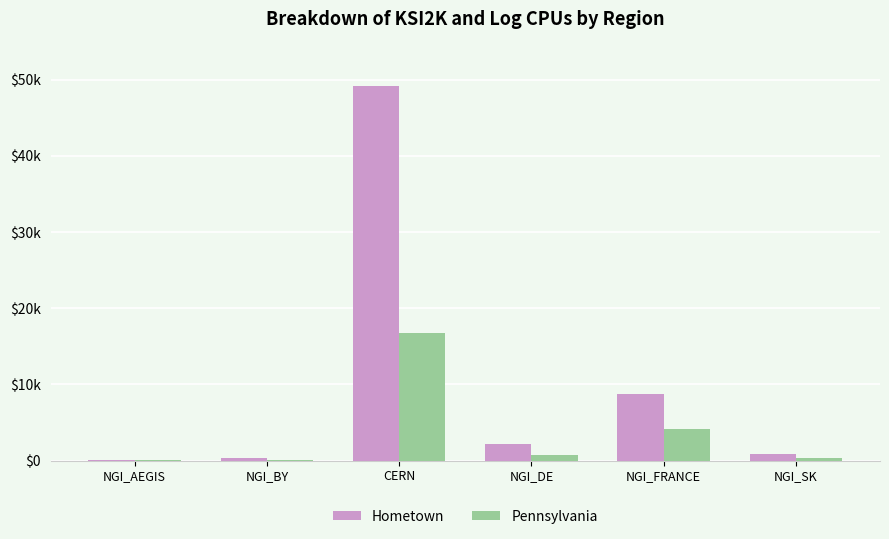

True or false: Hometown has a value of 294 at NGI_BY.

True